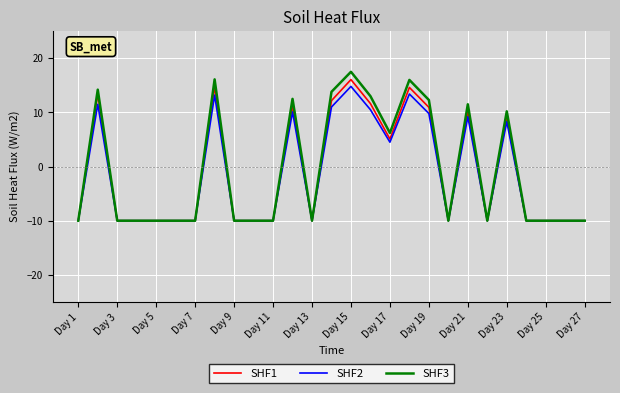

What is the maximum value shown in the chart?

17.5